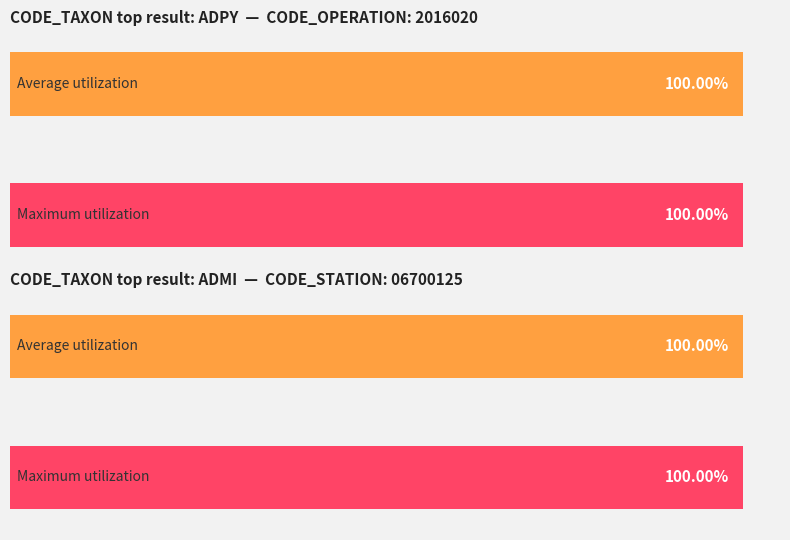

List the series in order of their peak value, highest first.

Average utilization, Maximum utilization